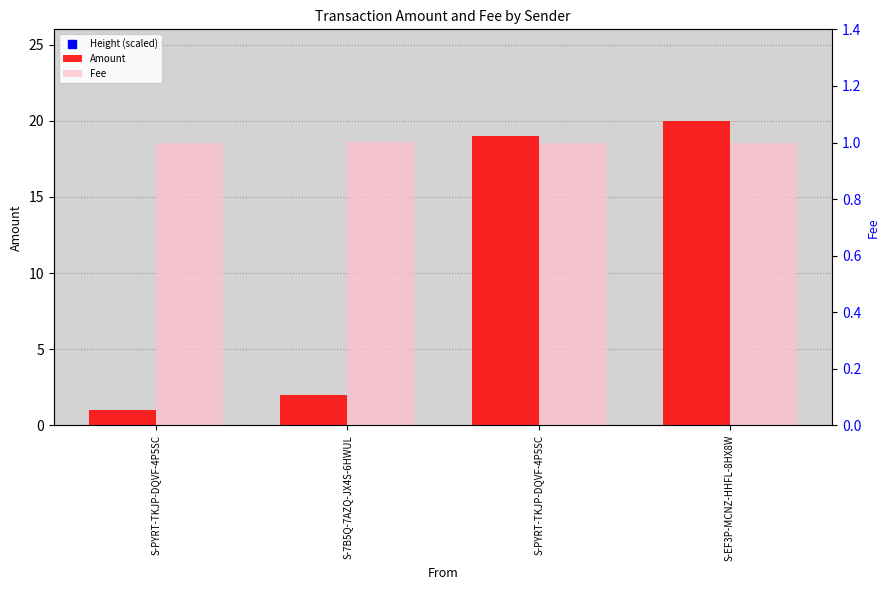

Which series contains the lowest Y value?

Amount